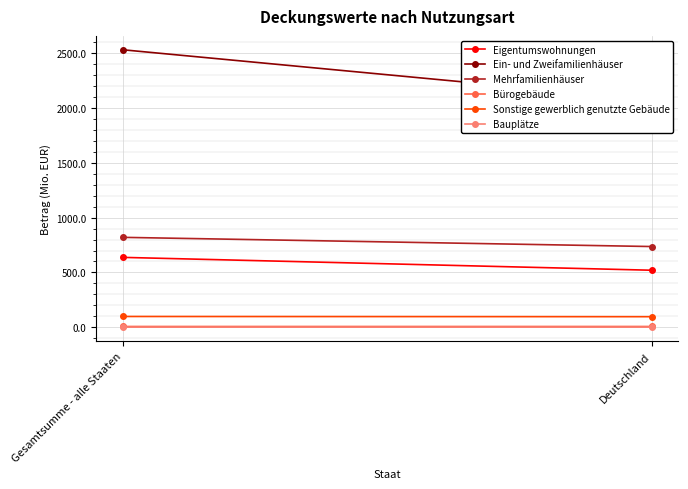

The value of Bürogebäude at Gesamtsumme - alle Staaten is 9.4. True or false?

False